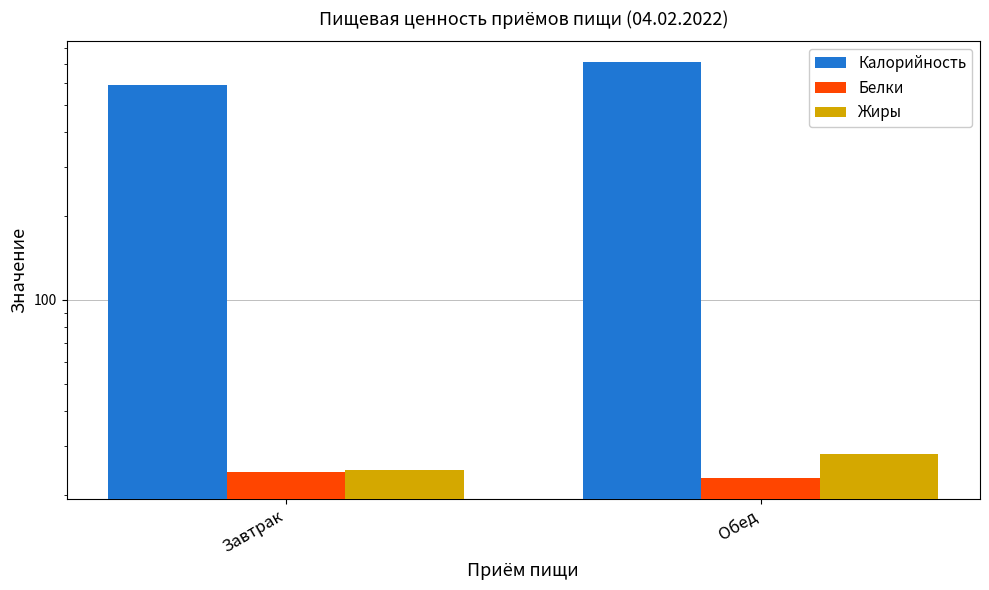

Where is Белки nearest to the value 23?

Обед